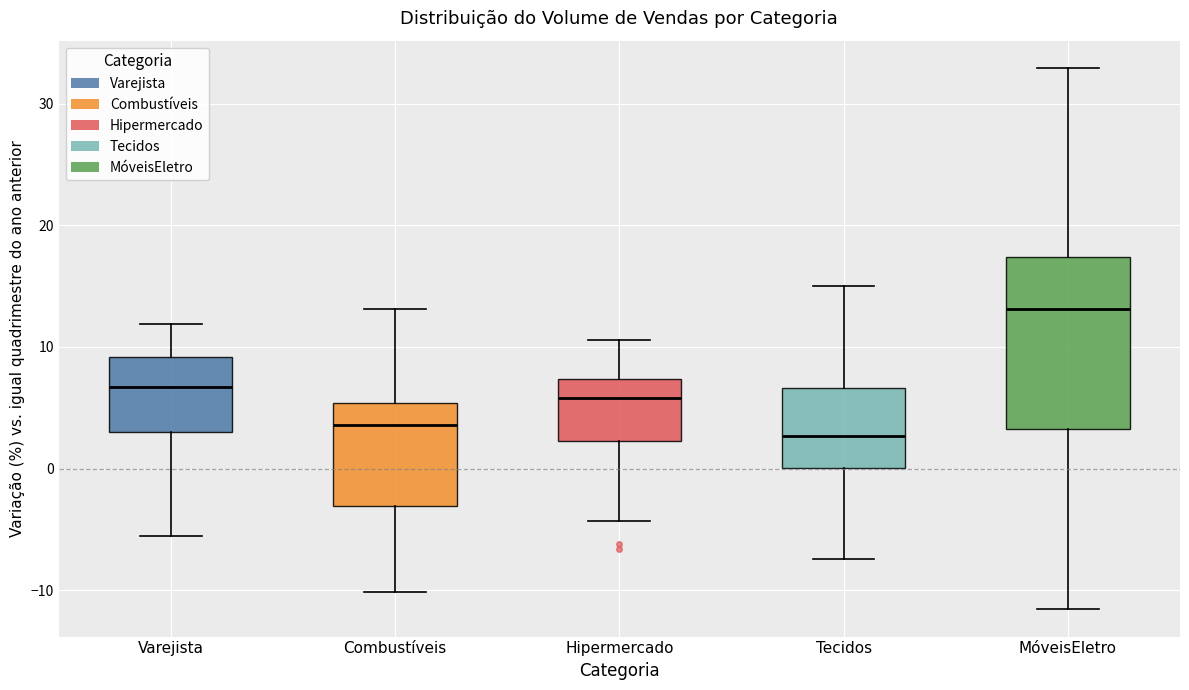

Reading left to right, read every box against the y-axis: the position of its median line, the range the box covers, and the ends of its whiskers. The values are not printed on the chart, so give them approximately, as read against the axis.

Varejista: median 7, box 3 to 9, whiskers -6 to 12
Combustíveis: median 4, box -3 to 5, whiskers -10 to 13
Hipermercado: median 6, box 2 to 7, whiskers -4 to 11
Tecidos: median 3, box 0 to 7, whiskers -7 to 15
MóveisEletro: median 13, box 3 to 17, whiskers -12 to 33